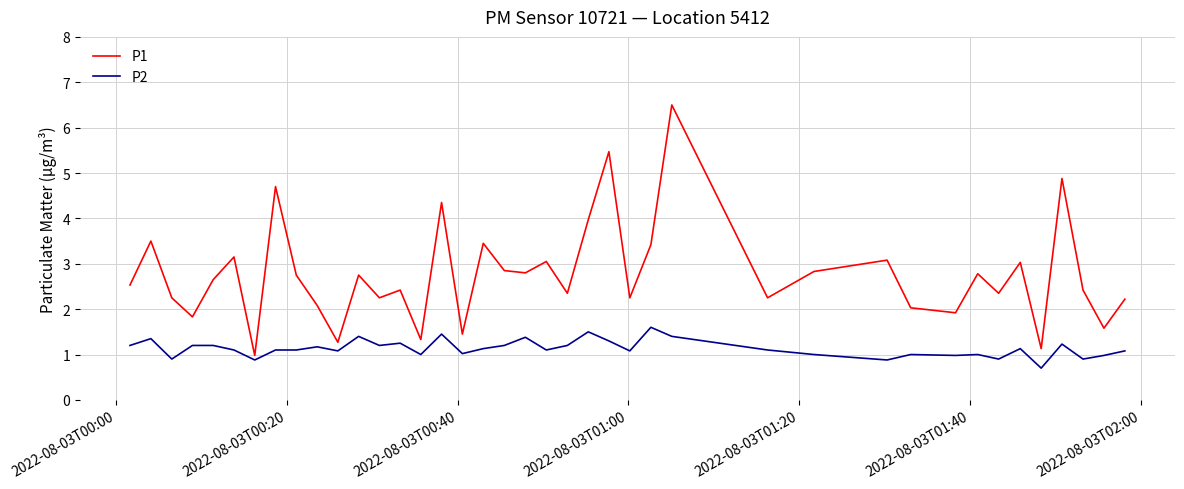

List the series in order of their peak value, lowest first.

P2, P1